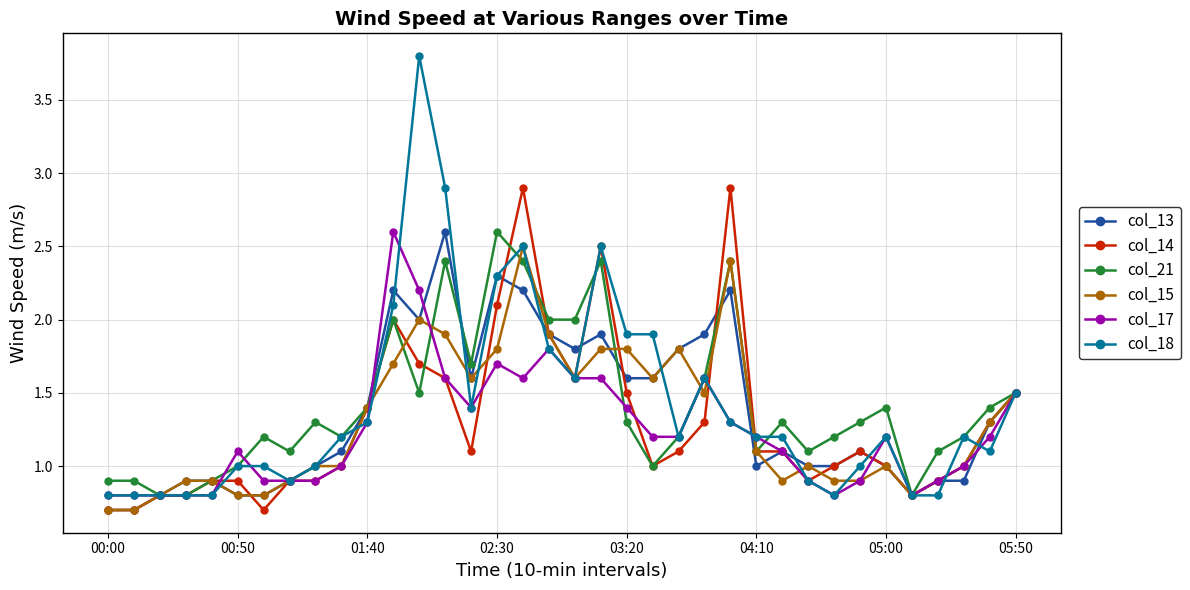

What is the value of the col_13 point at the 1st from the left?

0.7